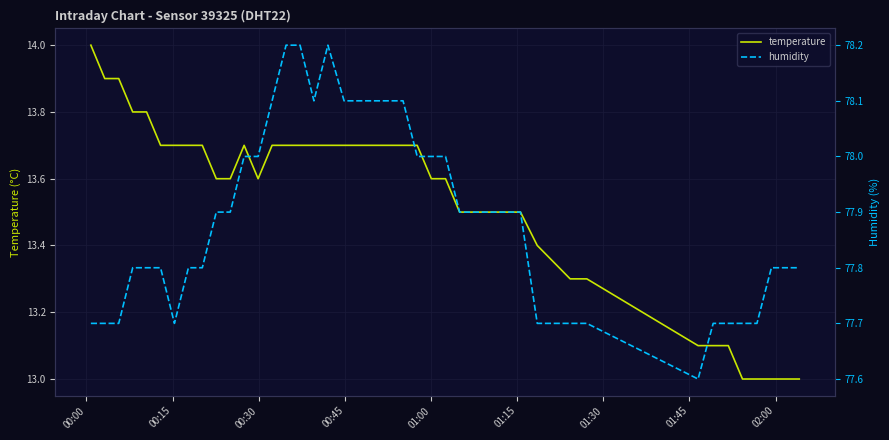

What is the maximum value for temperature?

14.0